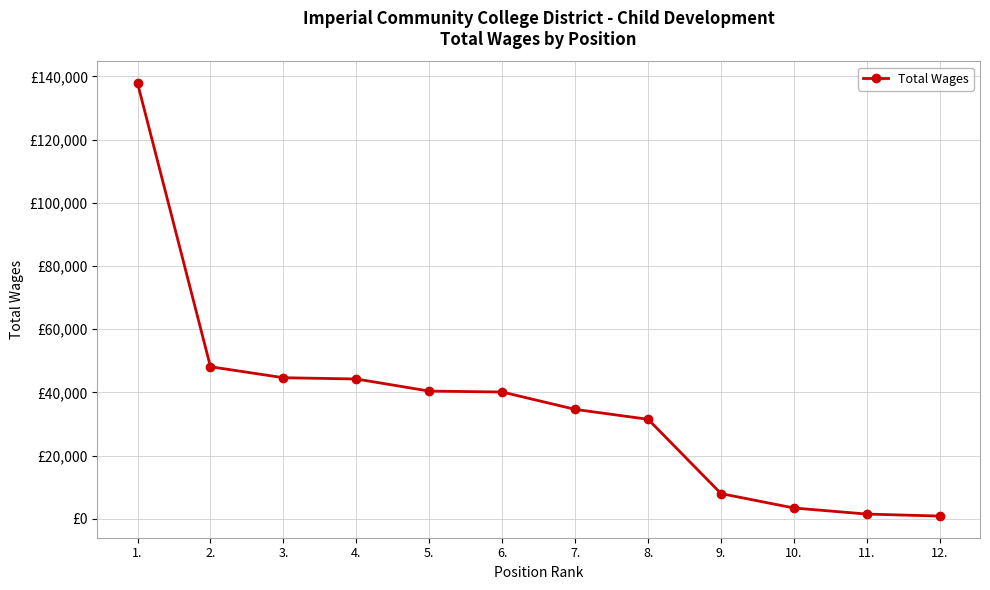

Reading right to left, extract all data points from this chart.

873	1504	3425	7979	31495	34638	40133	40423	44251	44654	48136	137884